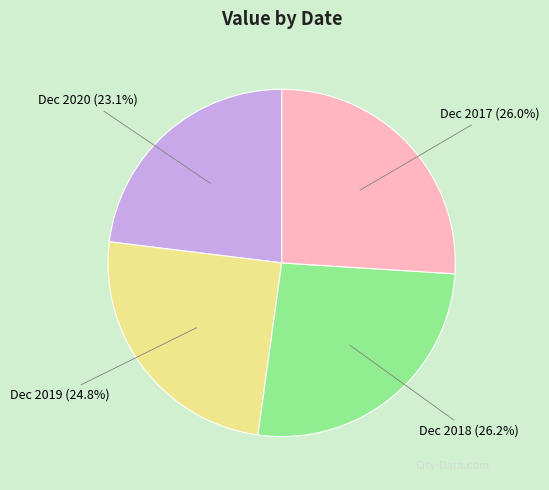

To the nearest percent, what is the combined percentage of Dec 2018 and Dec 2019?

51%